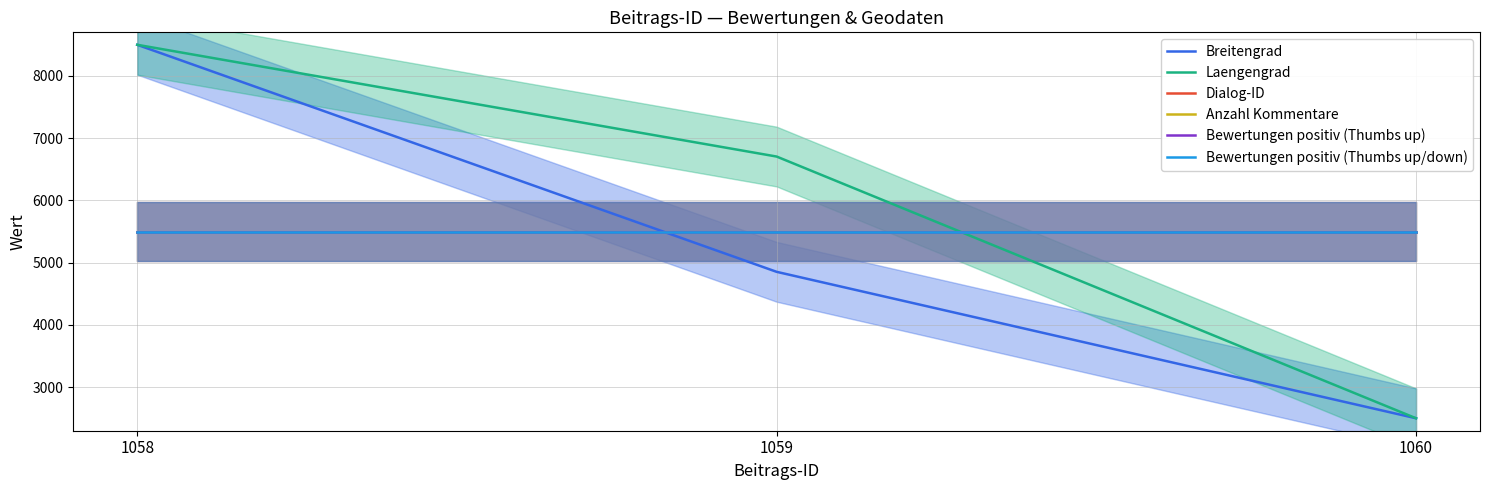

Reading left to right, list all the values displayed in this chart.

Breitengrad: 8500.0	4852.5	2500.0
Laengengrad: 8500.0	6704.4	2500.0
Dialog-ID: 5500.0	5500.0	5500.0
Anzahl Kommentare: 5500.0	5500.0	5500.0
Bewertungen positiv (Thumbs up): 5500.0	5500.0	5500.0
Bewertungen positiv (Thumbs up/down): 5500.0	5500.0	5500.0